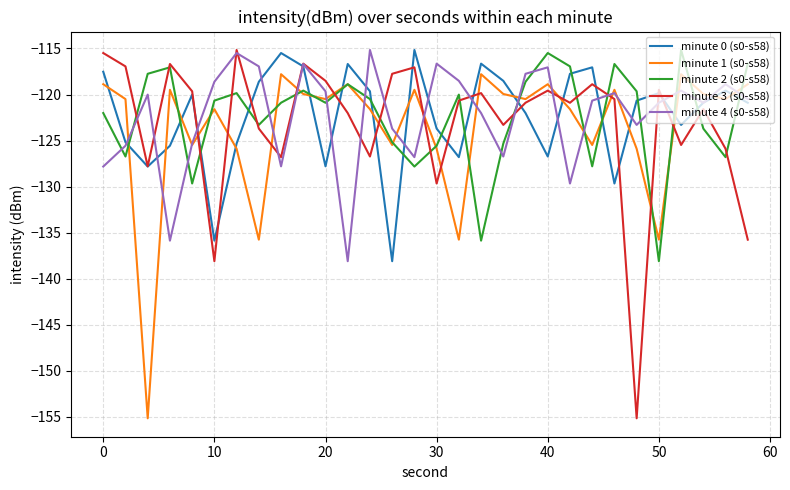

How many times do minute 1 (s0-s58) and minute 0 (s0-s58) cross each other?

17